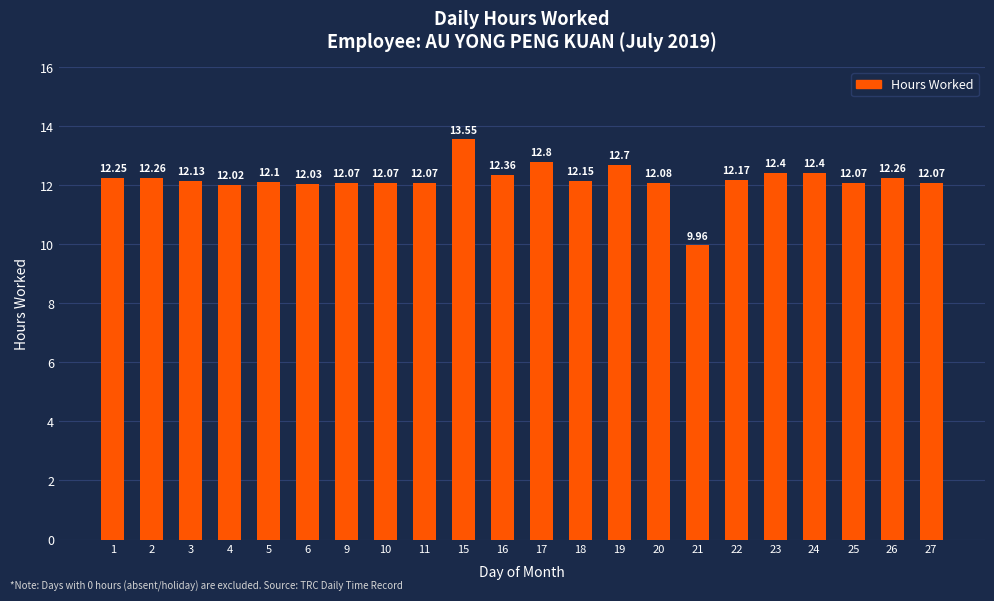

Which category has the highest value across all series?

15